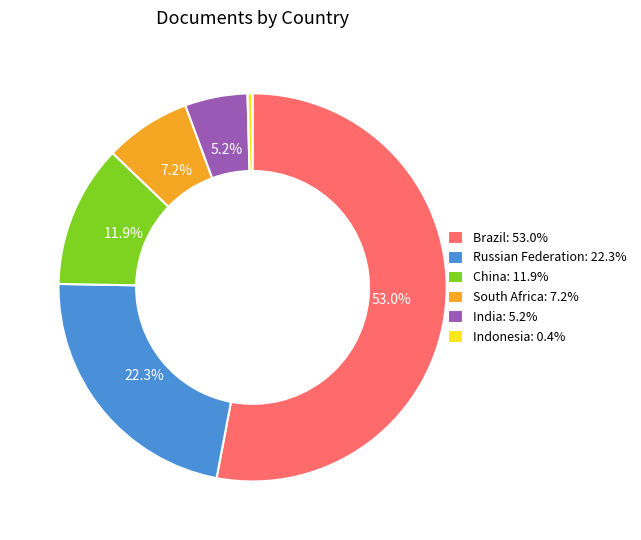

To the nearest percent, what is the average slice percentage?

17%